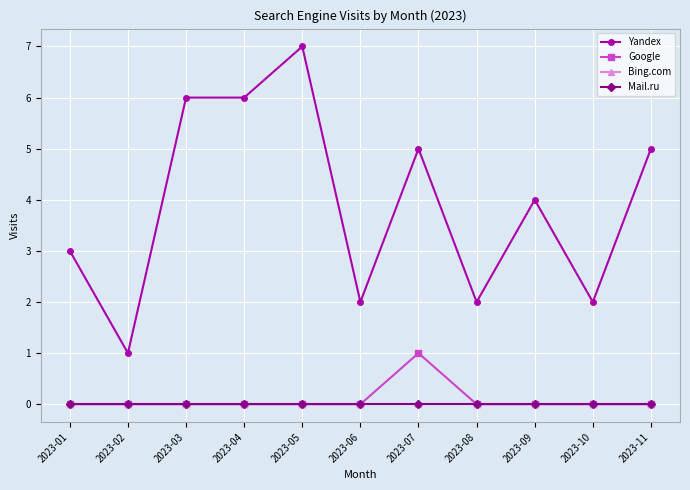

The Yandex series shows 2 at 2023-08. True or false?

True